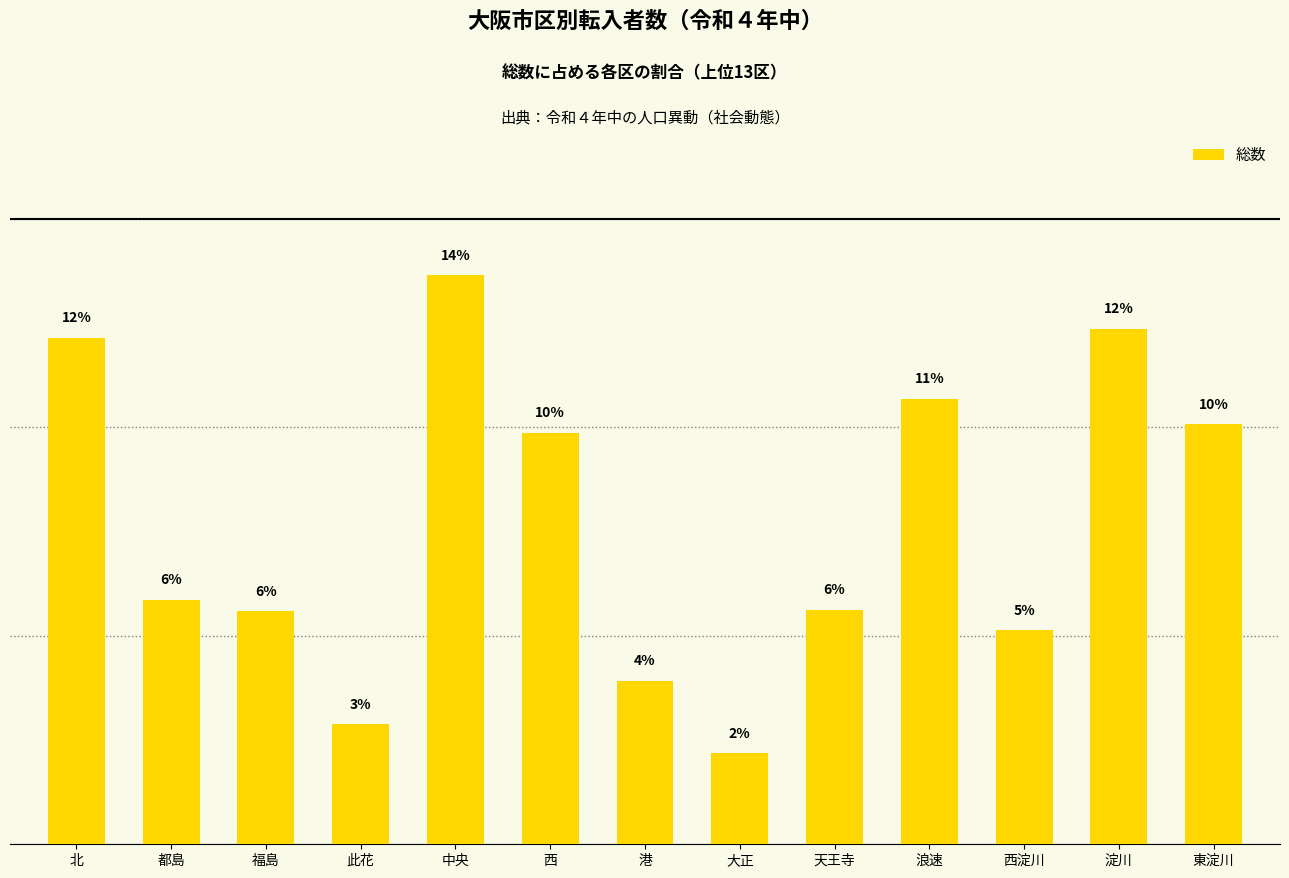

At which label is the value closest to 7?

都島